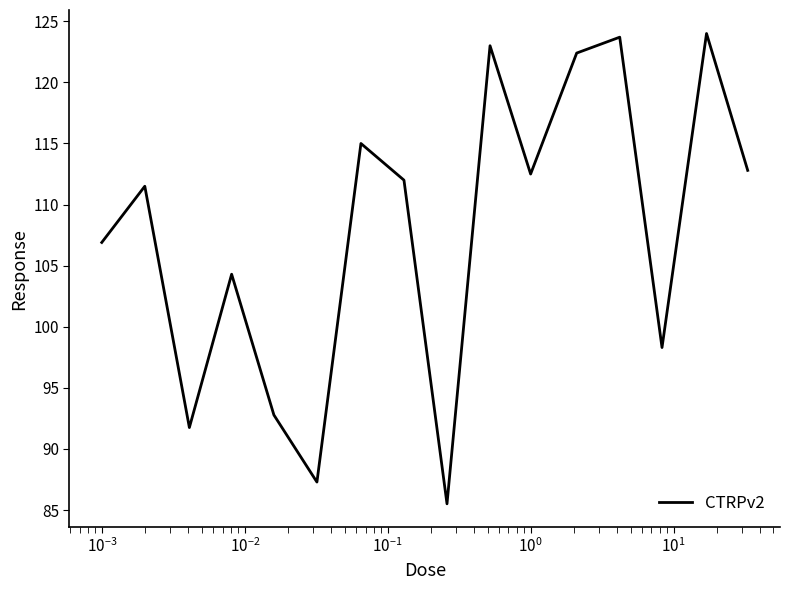

What is the minimum value shown in the chart?

85.5